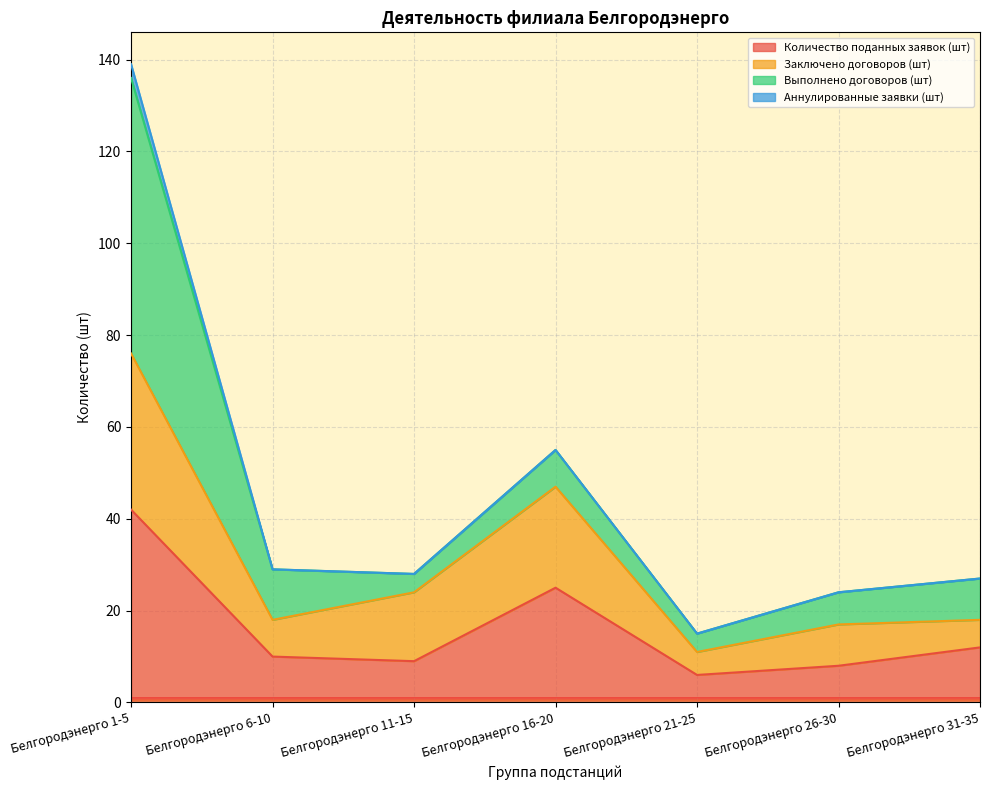

At which category is the sum across all series the highest?

Белгородэнерго 1-5